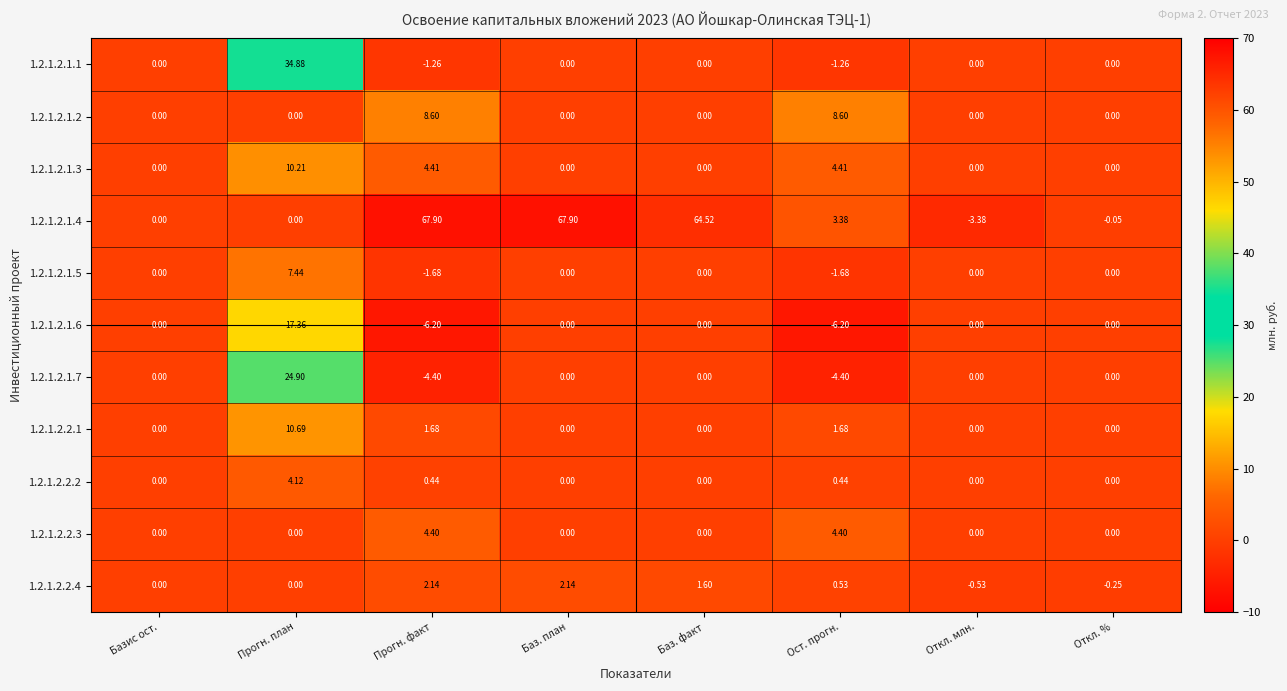

At which category is the sum across all series the highest?

Прогн. план